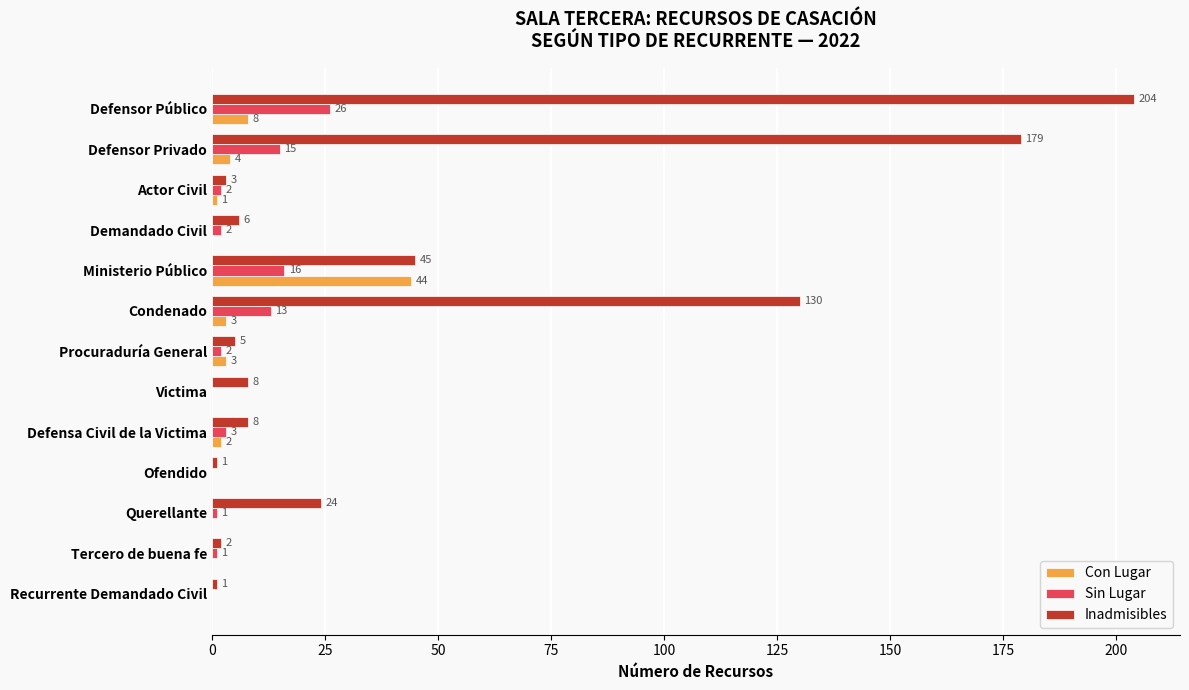

Which series changed the most between Demandado Civil and Tercero de buena fe?

Inadmisibles